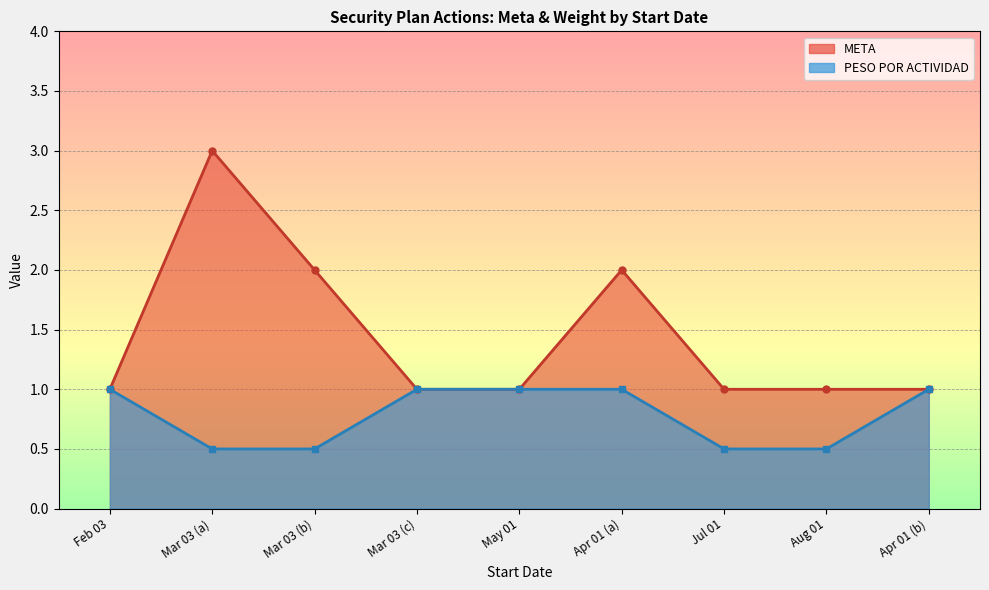

The value of META at Jul 01 is 0.4. True or false?

False